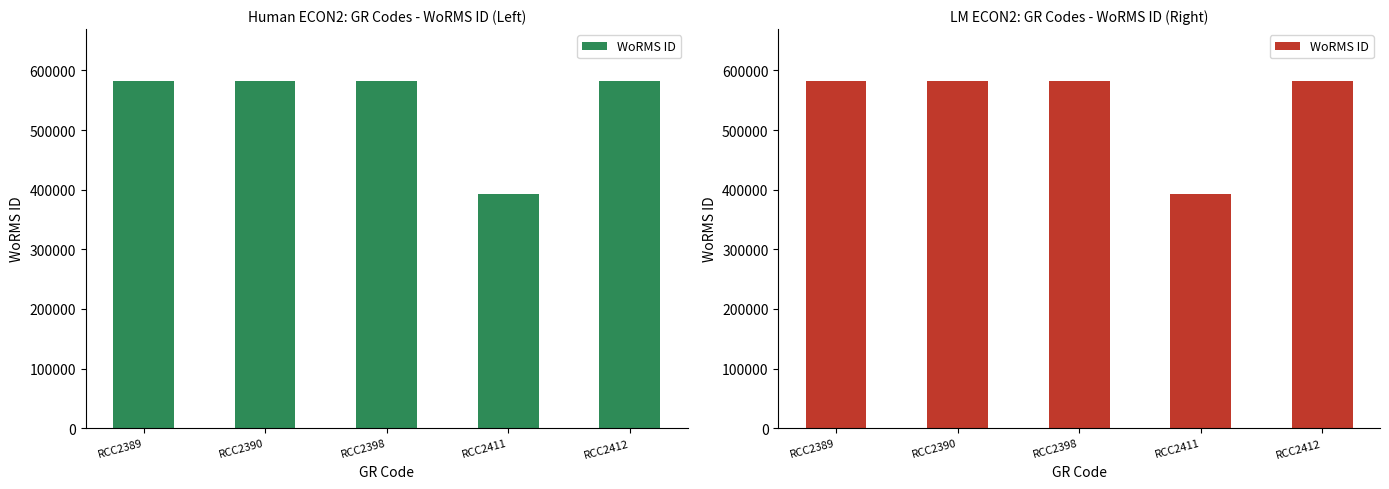

At which label is the value closest to 487611?

RCC2389